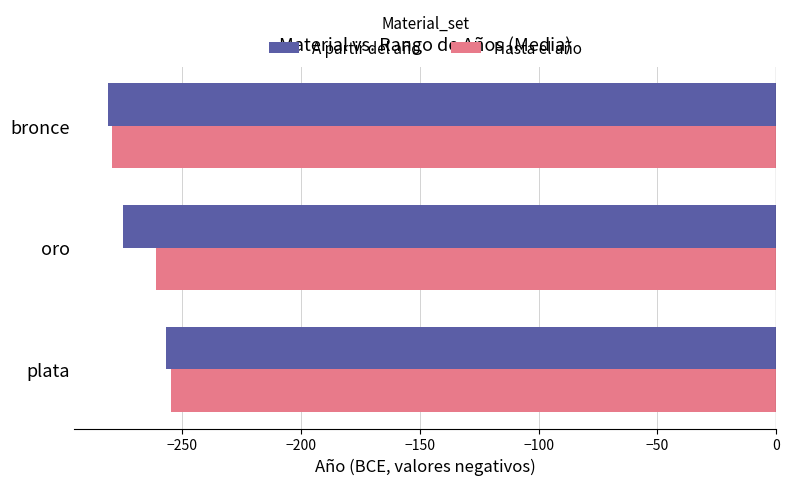

Rank the categories by Hasta el año value from highest to lowest.

plata, oro, bronce